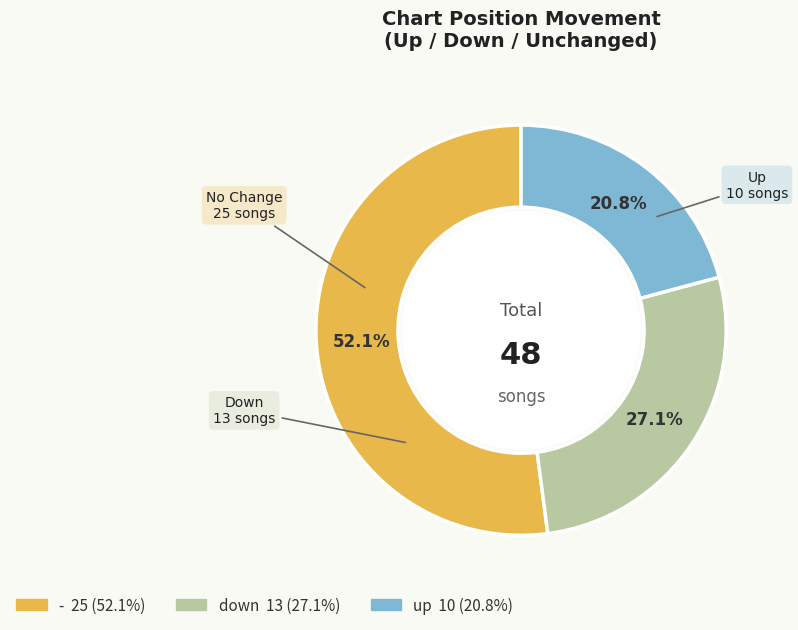

Is there a majority slice in this chart?

Yes